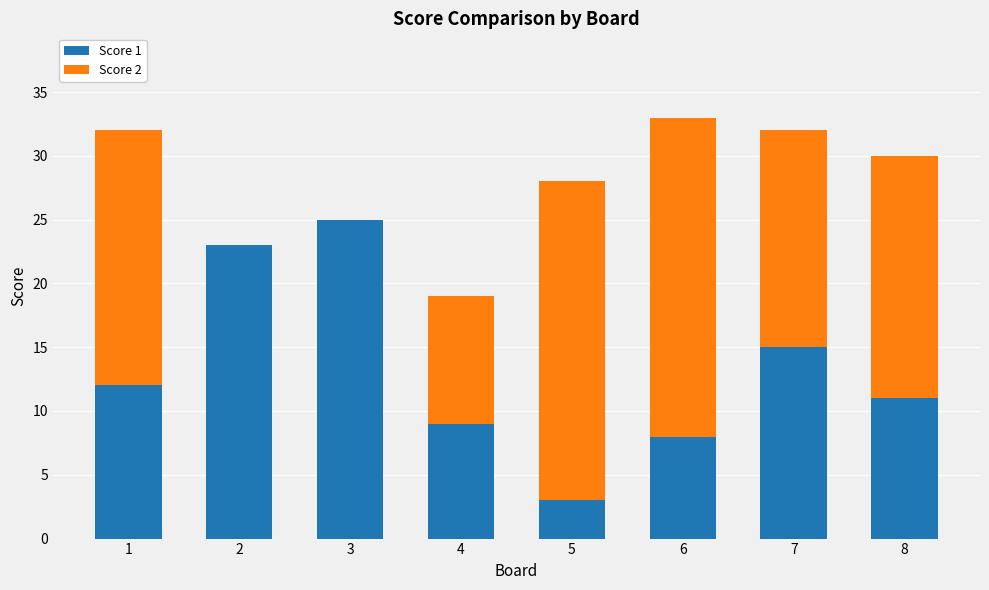

What is the difference between the Score 1 values at 5 and 2?

20